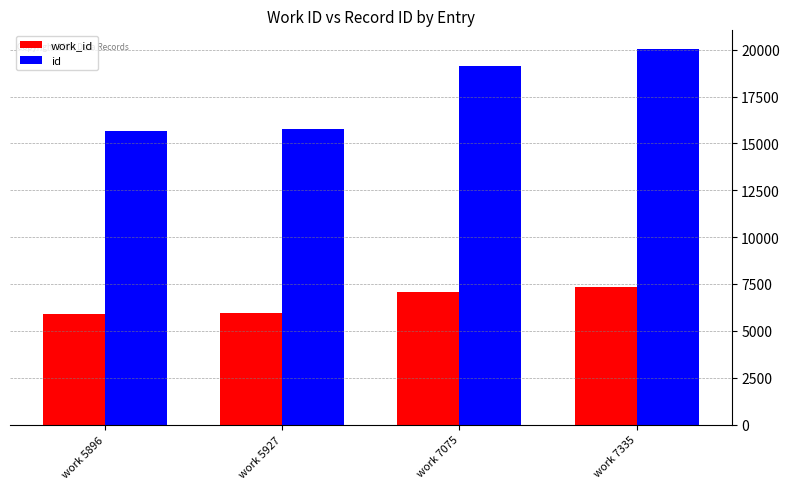

Which category has the highest value in the id series?

work 7335